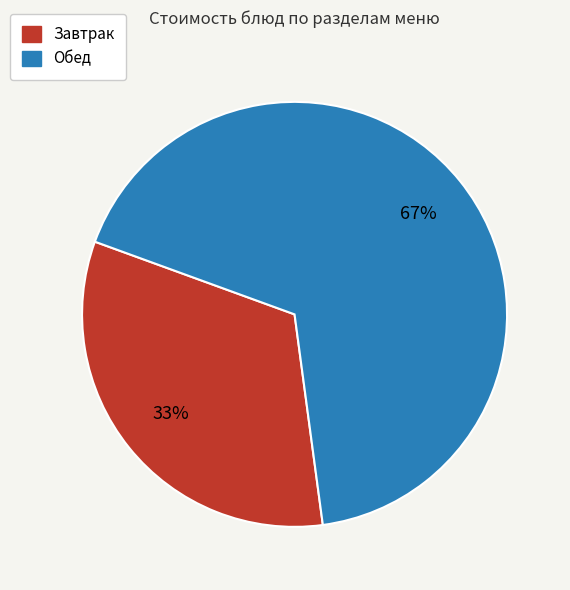

Does any single category account for the majority?

Yes